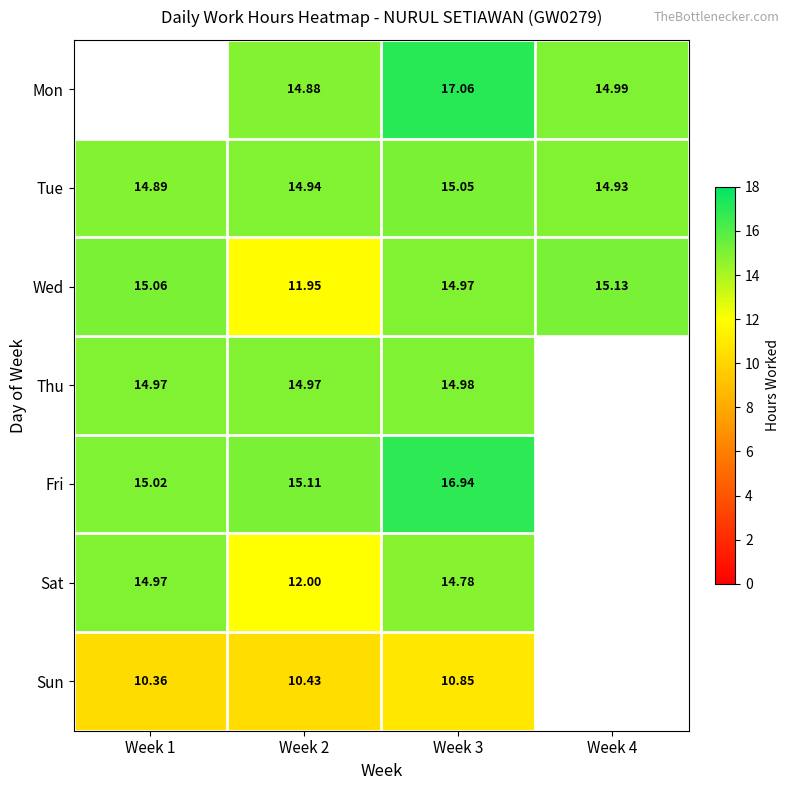

At which label does Sat first exceed 14?

Week 1